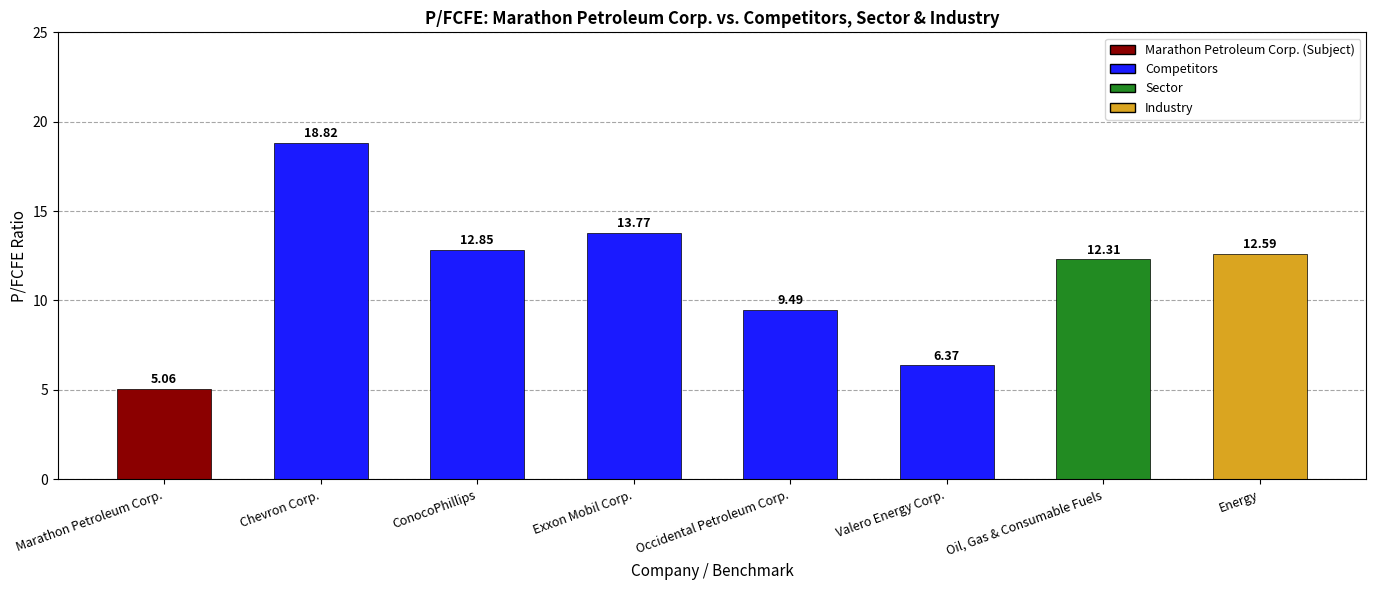

Which label corresponds to the smallest value in the chart?

Marathon Petroleum Corp.